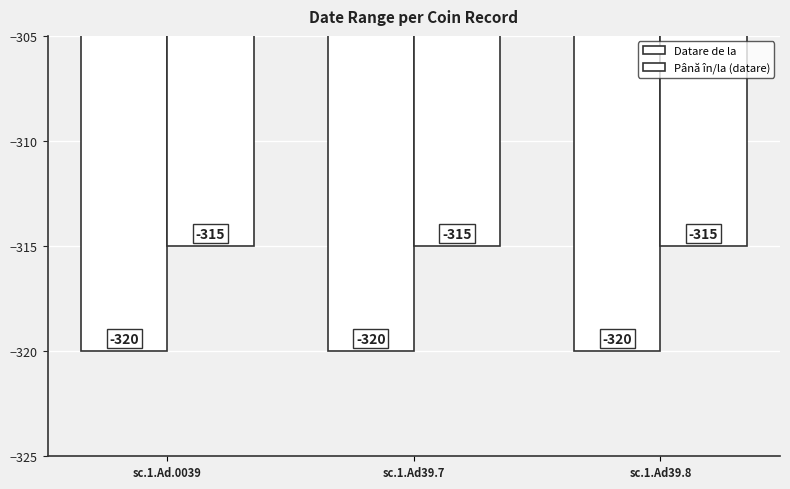

The Datare de la series shows -320 at sc.1.Ad39.7. True or false?

True